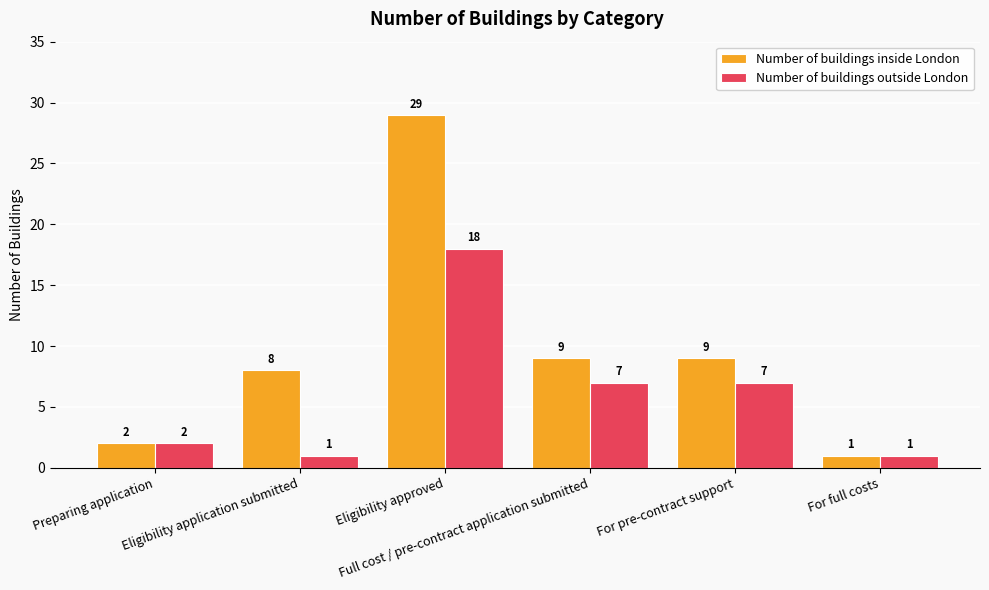

Where does the Number of buildings outside London series first go above 7?

Eligibility approved